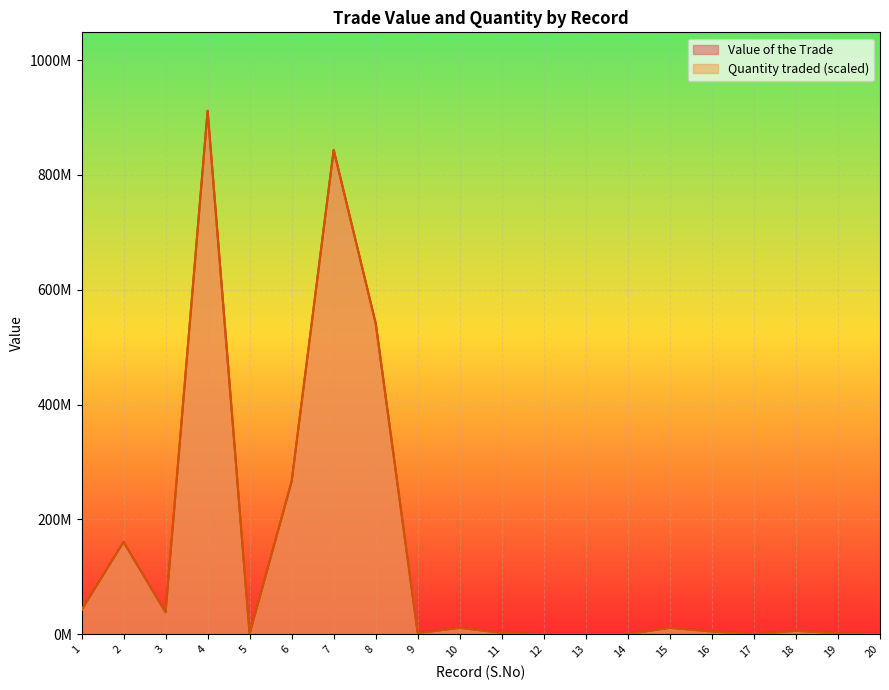

What is the sum of the Value of the Trade values at 1 and 16?

47178543.5